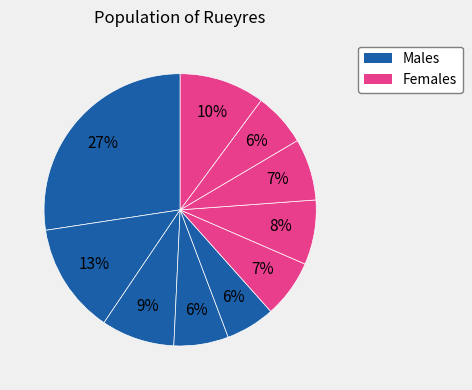

To the nearest percent, what is the average slice percentage?

10%